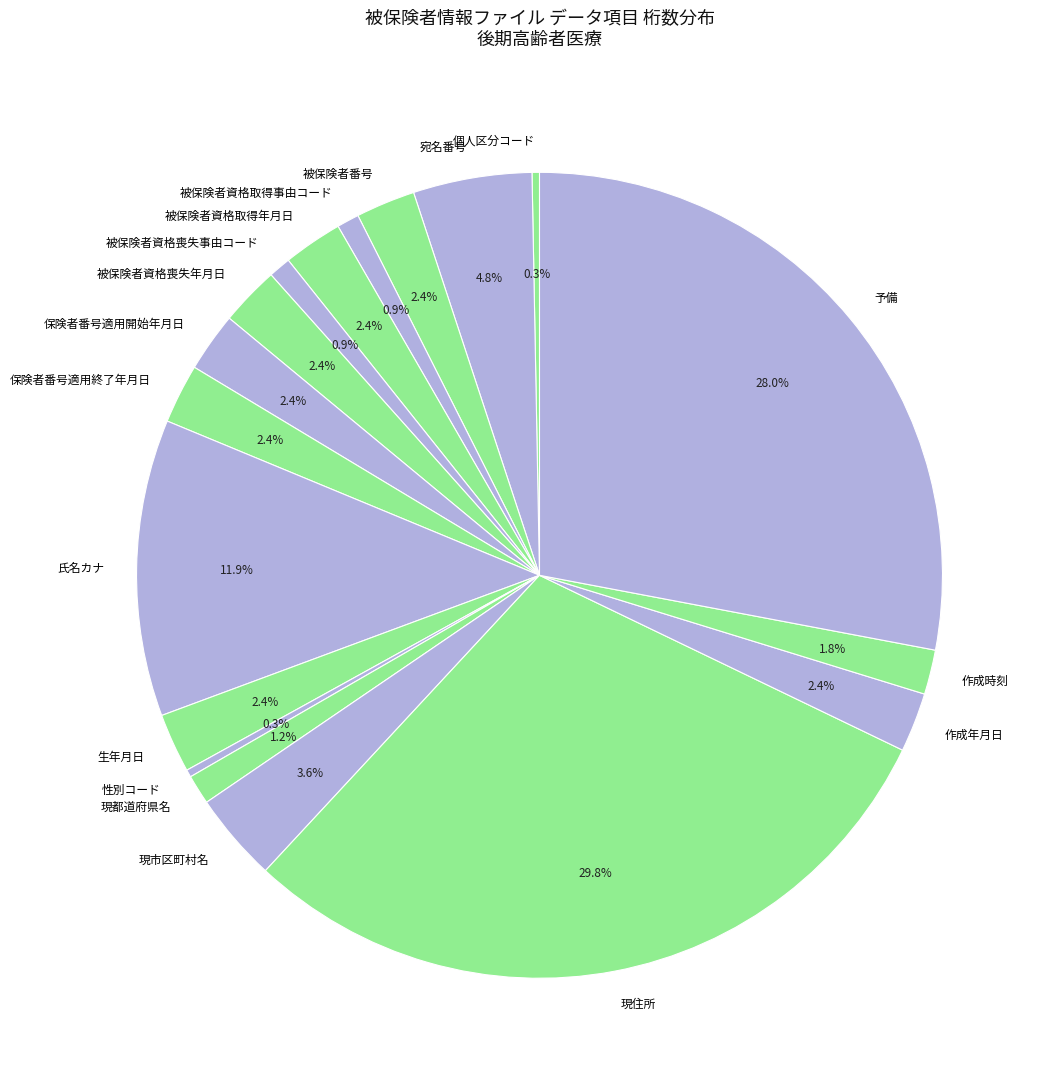

To the nearest percent, what percentage of the pie is 現住所?

30%